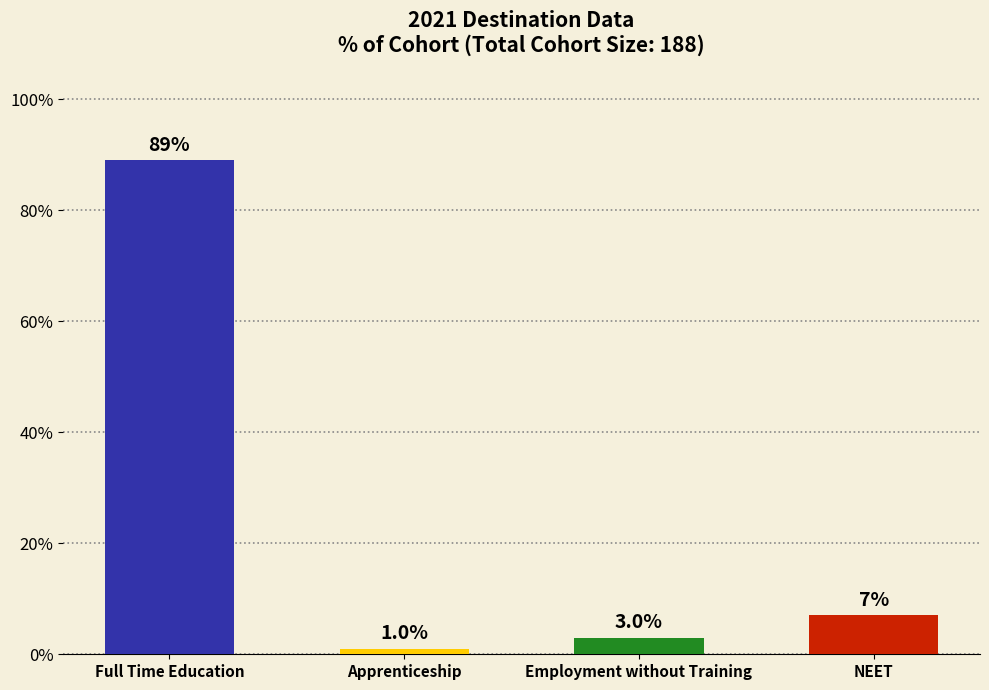

Reading left to right, extract all data points from this chart.

Full Time Education=0.9	Apprenticeship=0.0	Employment without Training=0.0	NEET=0.1